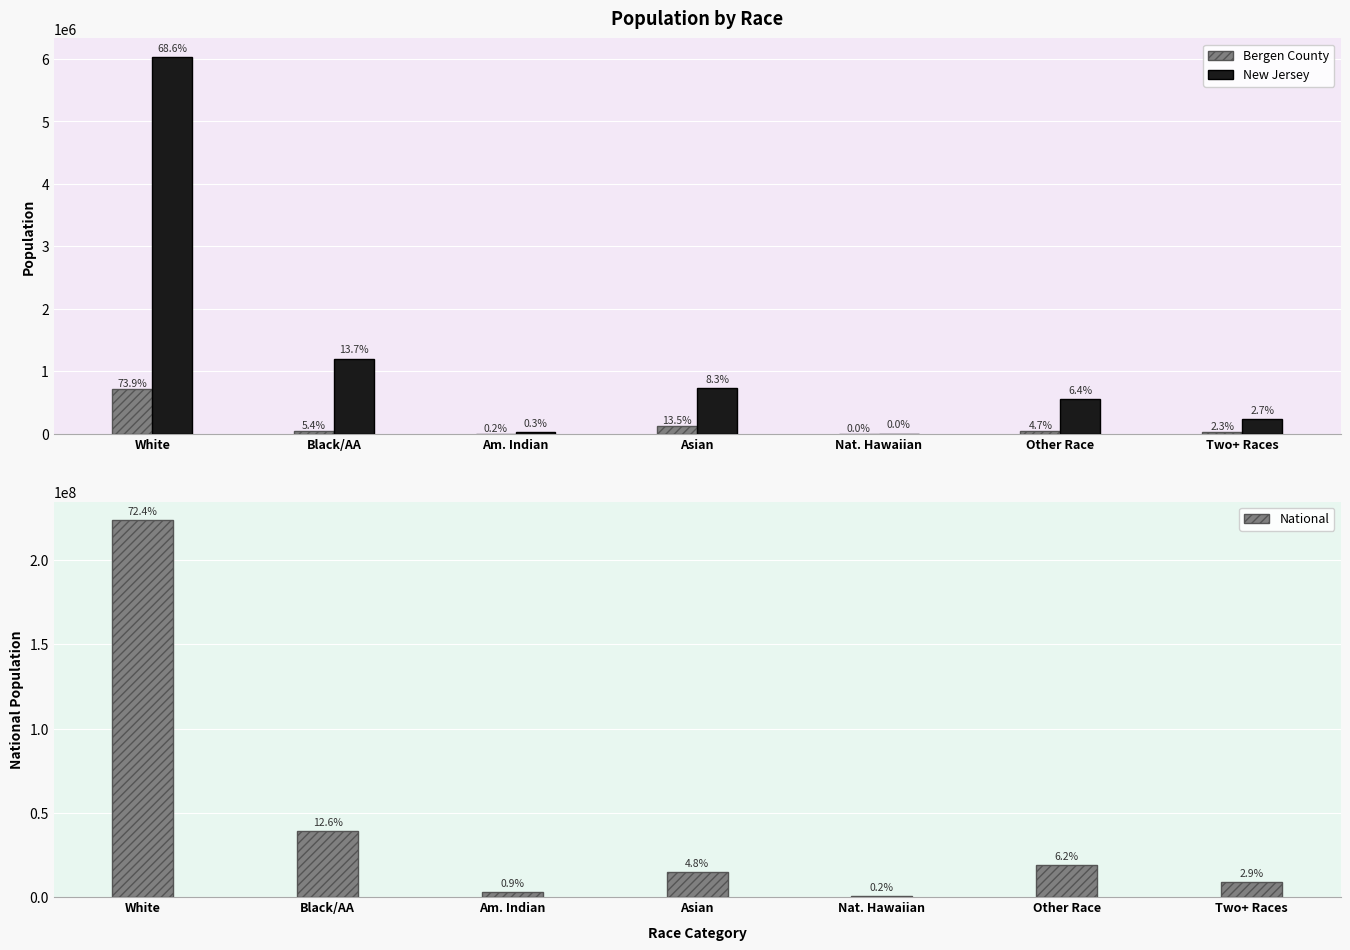

At which label does Bergen County first exceed 45611?

White